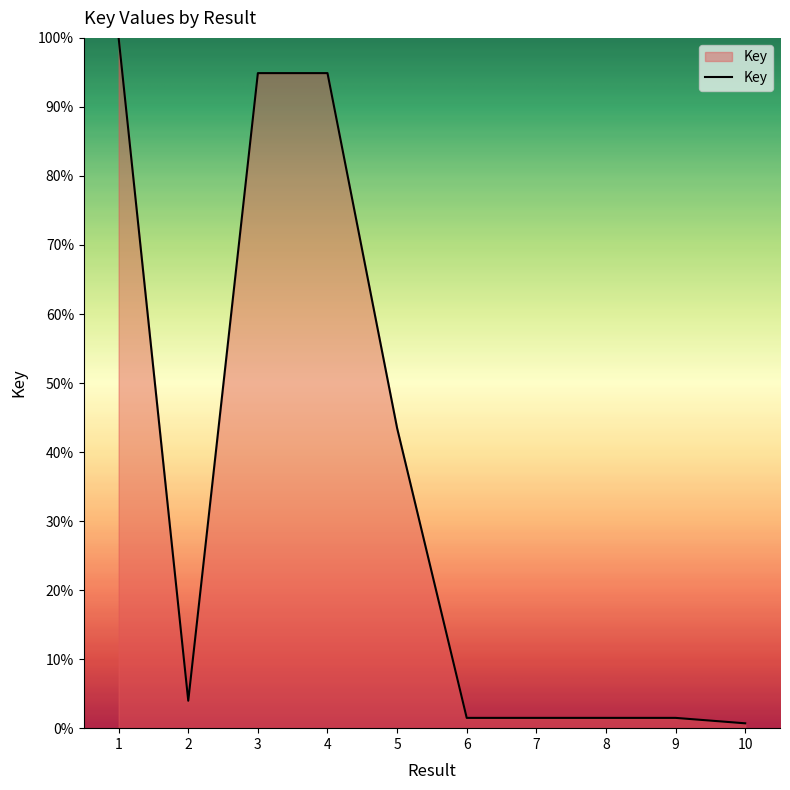

Reading right to left, what are all the values shown in this chart?

0.7	1.5	1.5	1.5	1.5	43.5	94.9	94.9	4.0	100.0